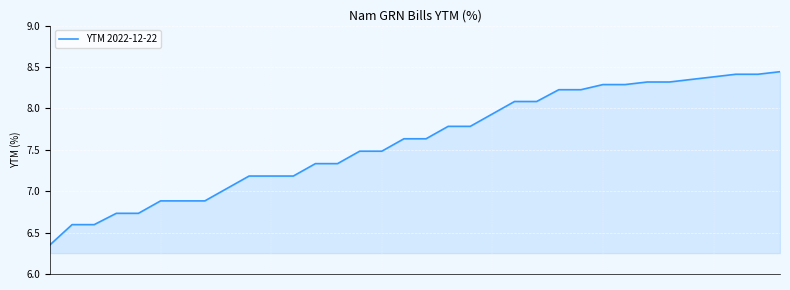

Count the number of values greater than 7.

26